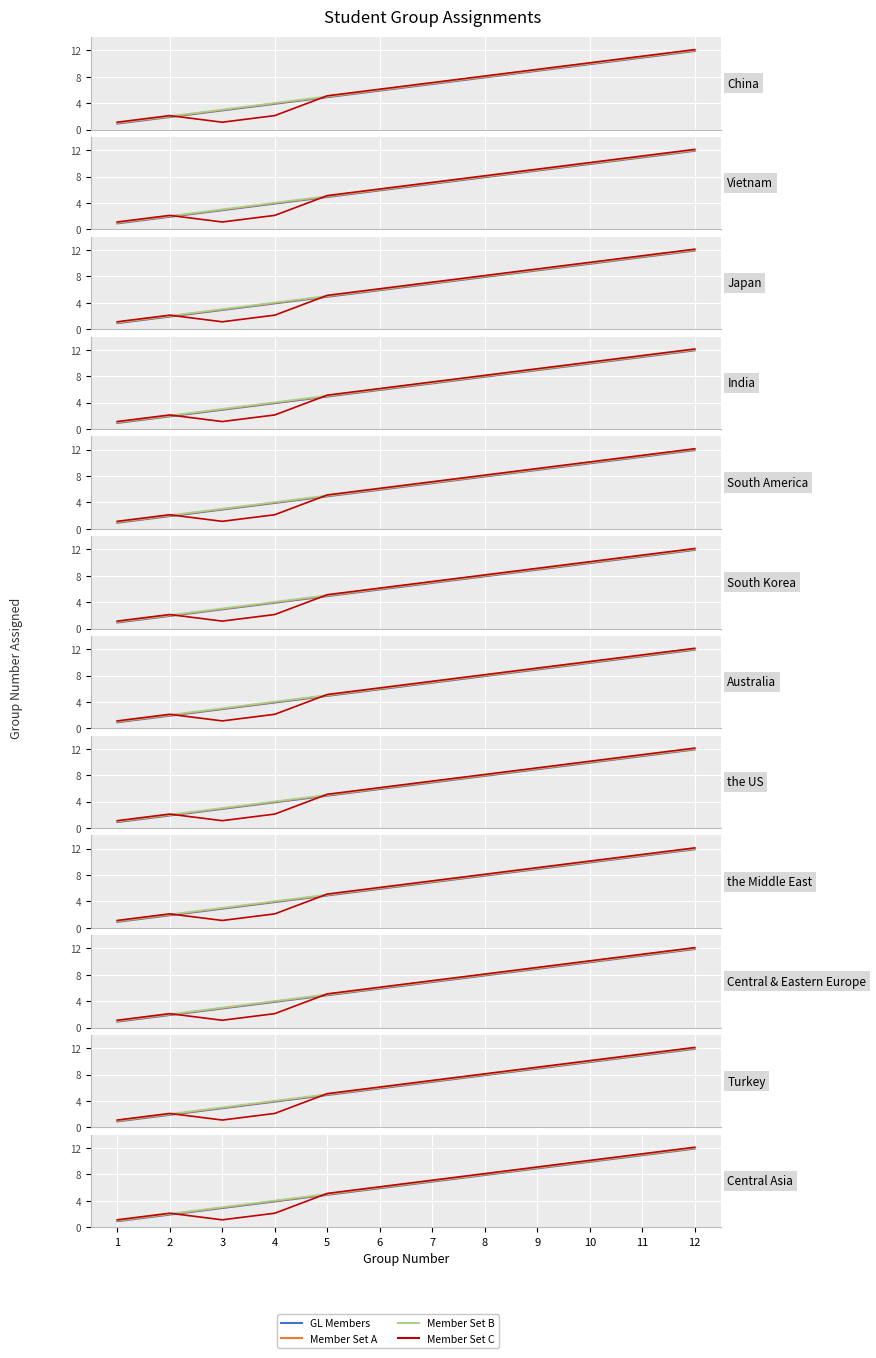

What is the difference between the second highest and minimum values in the Member Set B series?

10.0